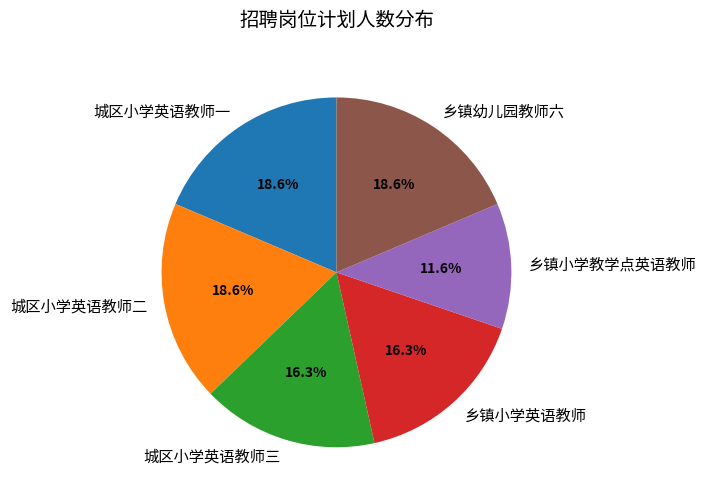

What is the ratio of the value at 乡镇幼儿园教师六 to the value at 乡镇小学英语教师?

1.1